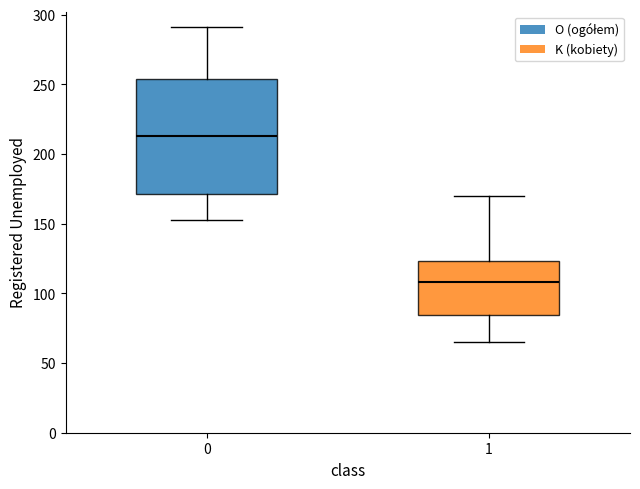

Reading left to right, read every box against the y-axis: the position of its median line, the range the box covers, and the ends of its whiskers. The values are not printed on the chart, so give them approximately, as read against the axis.

0: median 215, box 170 to 255, whiskers 155 to 290
1: median 110, box 85 to 125, whiskers 65 to 170